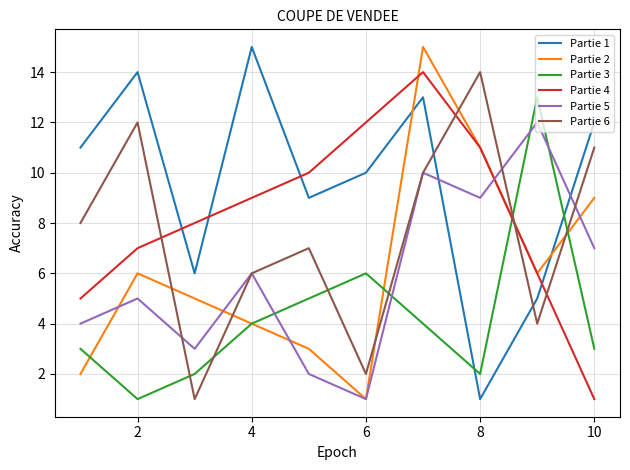

What is the greatest value displayed?

15